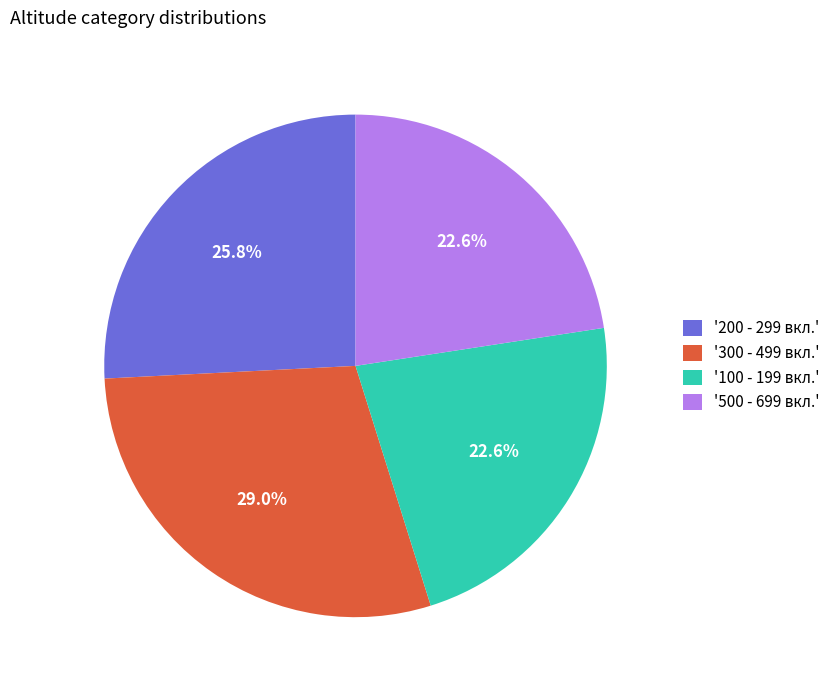

How many segments does this pie chart have?

4